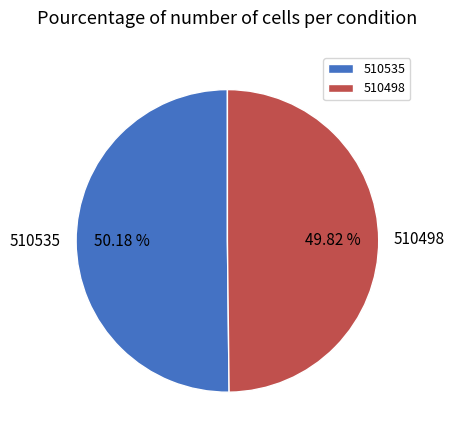

Combined, do 510498 and 510535 account for over 50%?

Yes